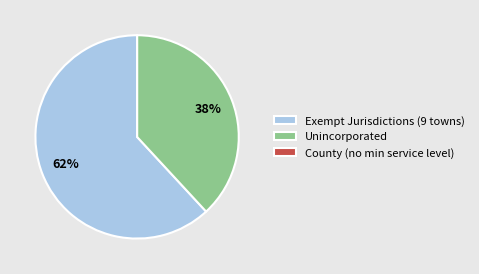

What percentage is the Unincorporated slice, to the nearest percent?

38%